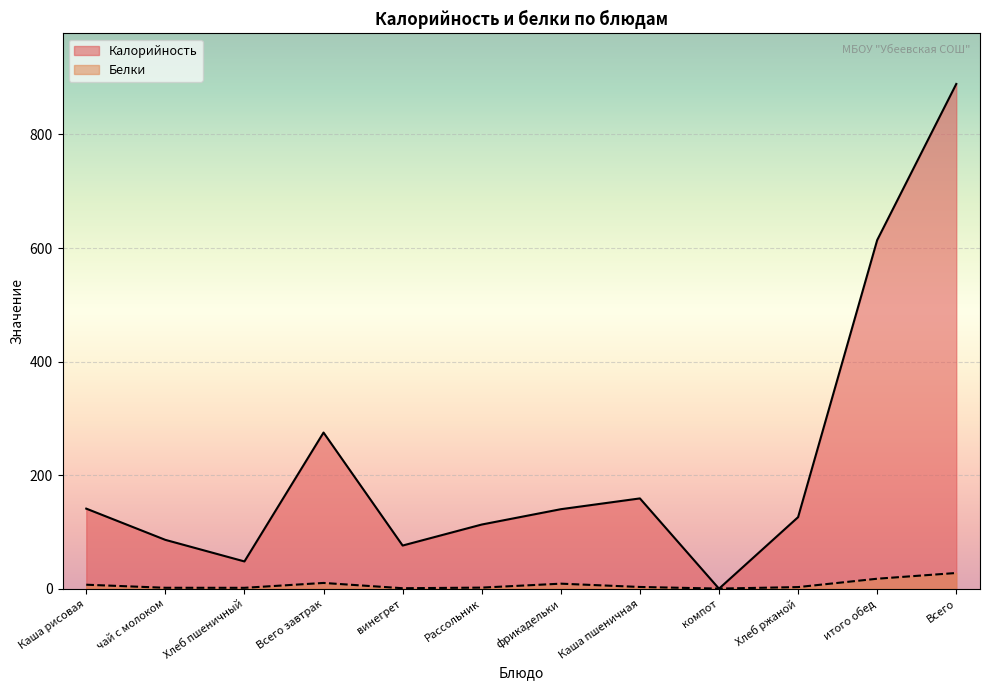

What is the difference between the maximum and minimum values in the Калорийность series?

889.0